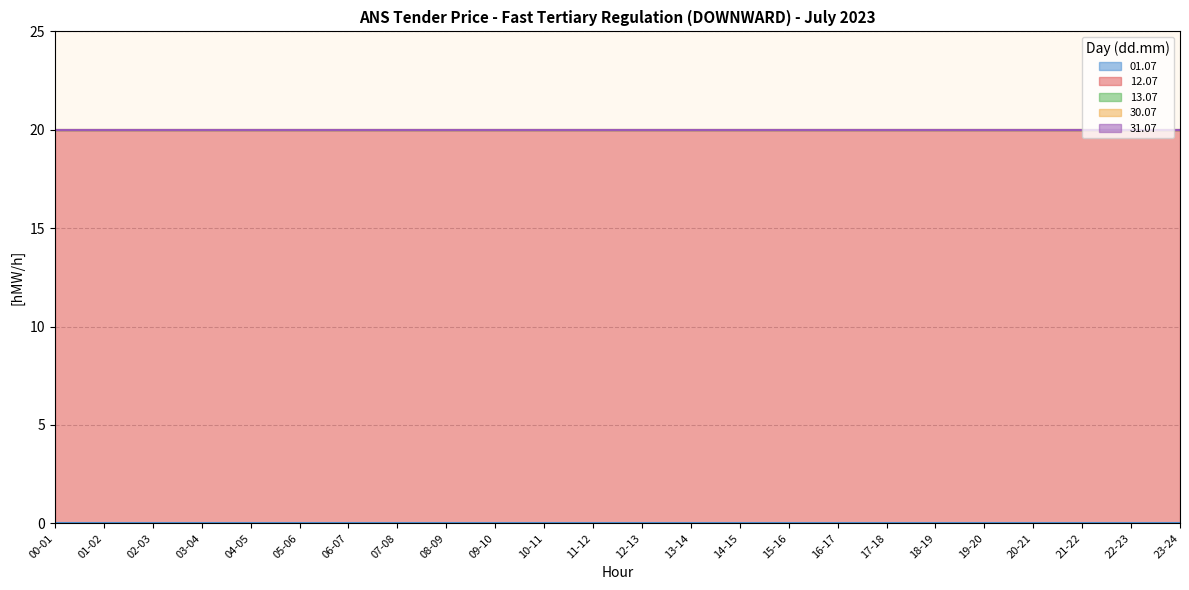

What position from the right is 02-03?

22